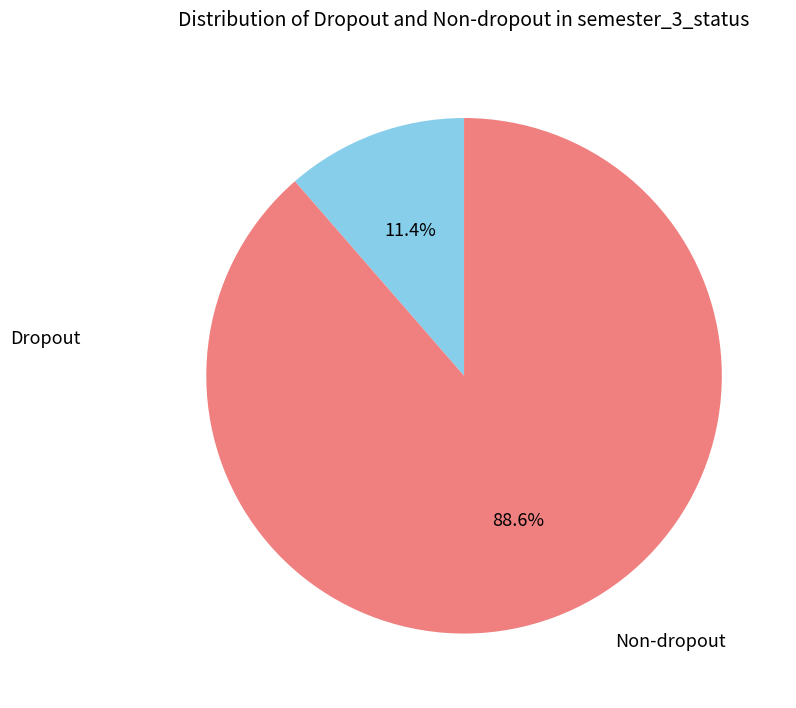

Which category has the biggest portion of the pie?

Non-dropout